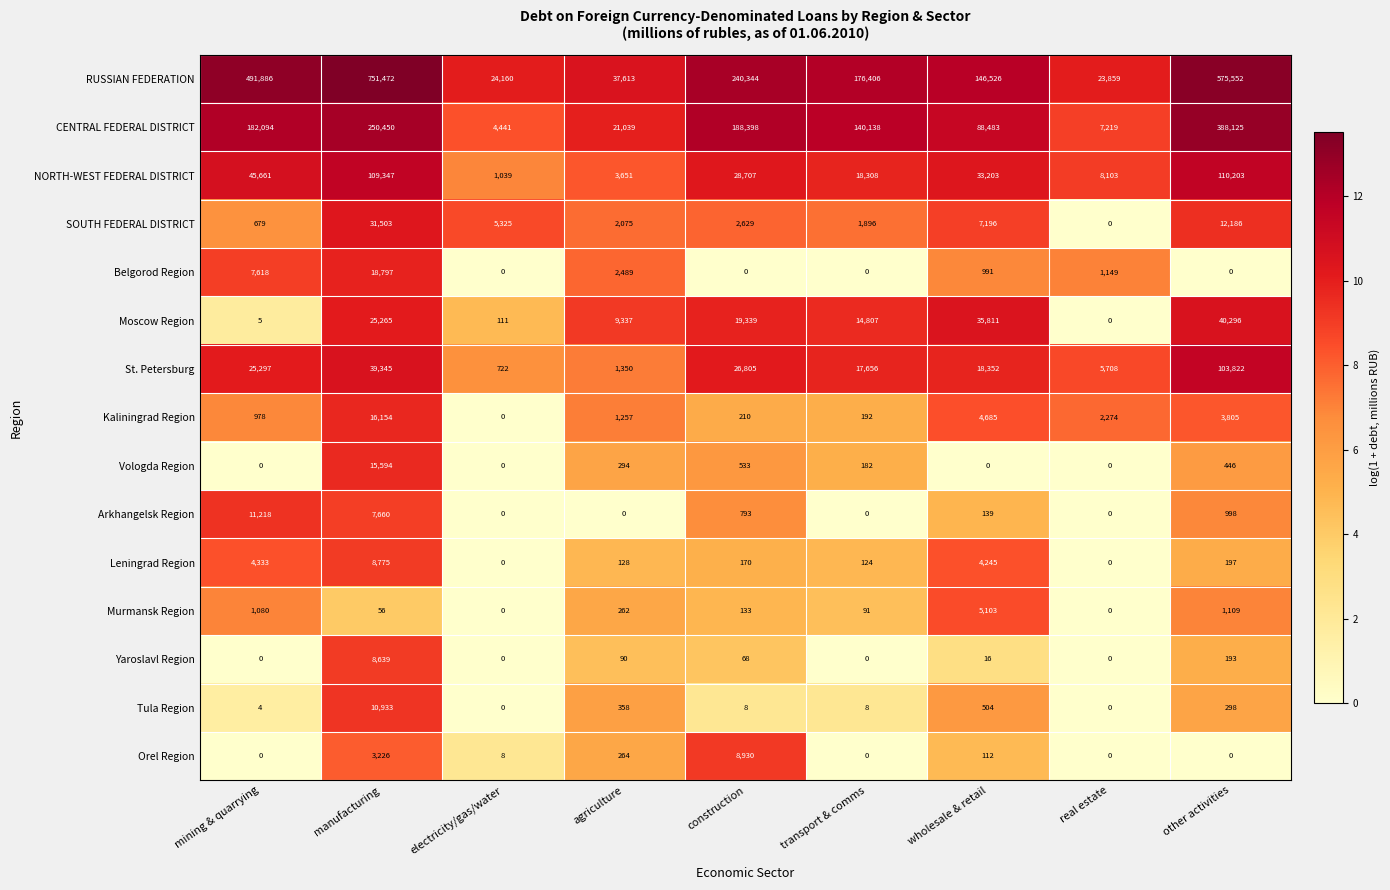

What is the total value across all series at construction?

517067